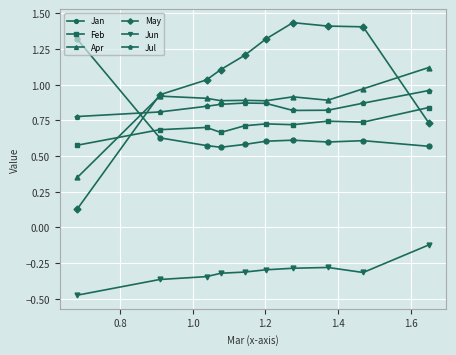

Which series has the widest spread of values?

May